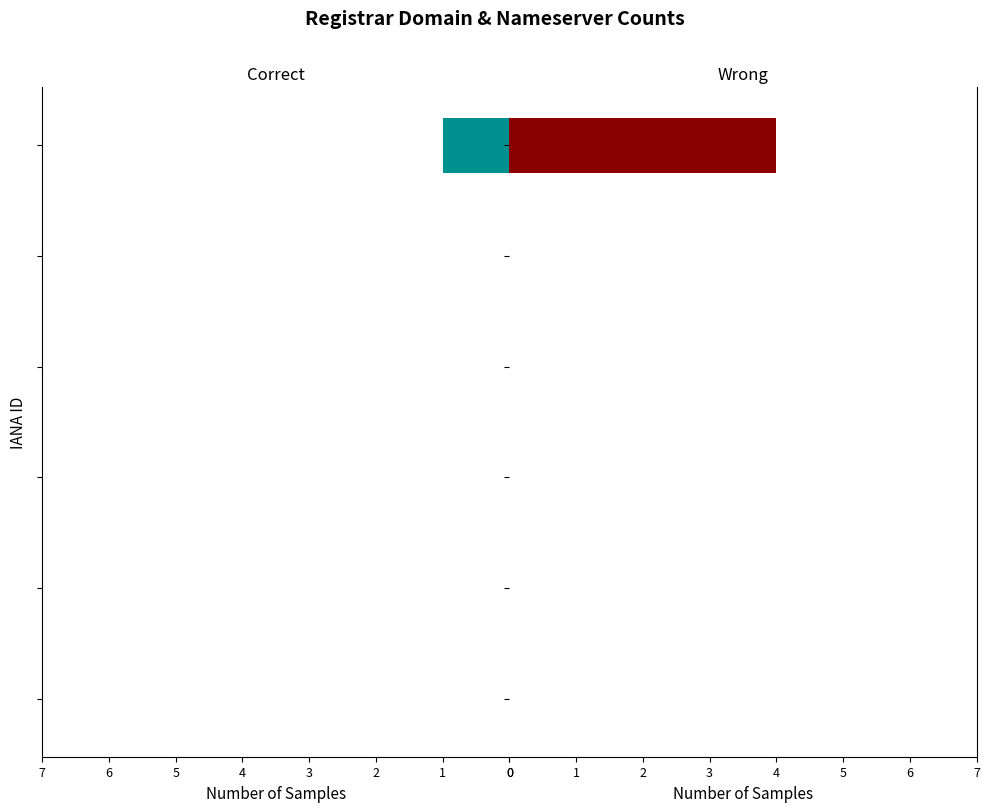

Reading right to left, transcribe all the data shown in this chart.

total-domains: 5=1	4=0	3=0	2=0	1=0	0=0
total-nameservers: 5=4	4=0	3=0	2=0	1=0	0=0